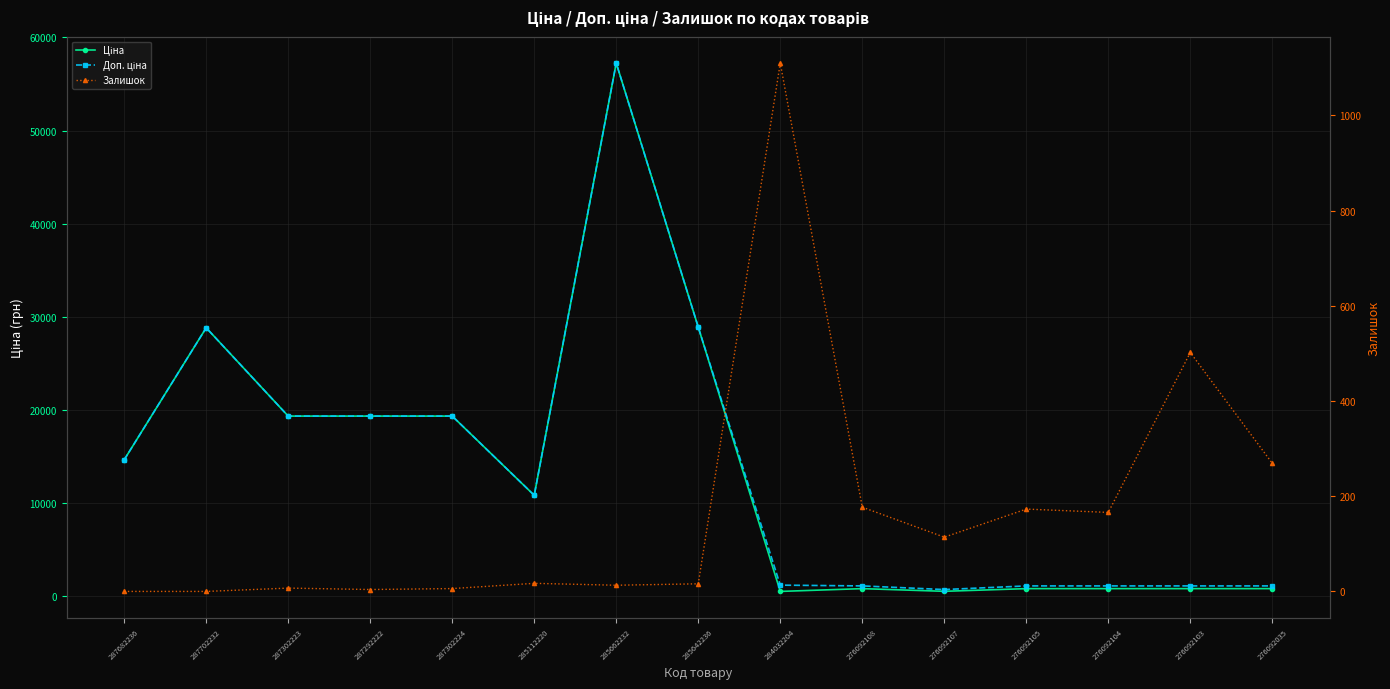

Between which two adjacent categories do Залишок and Ціна first intersect?

285642236 and 284032204